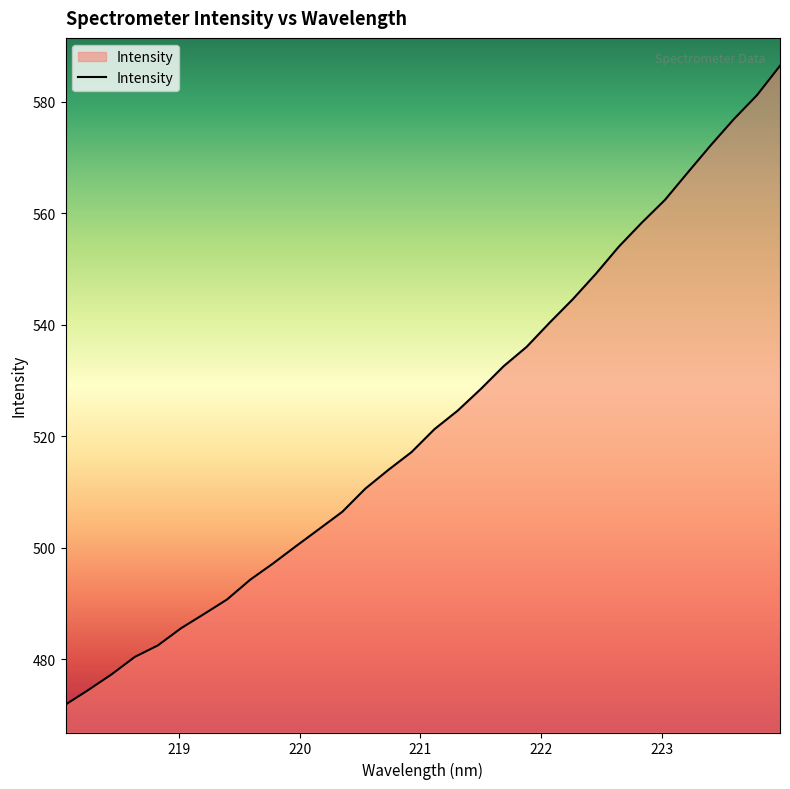

What is the difference between the second highest and second lowest values?

106.6